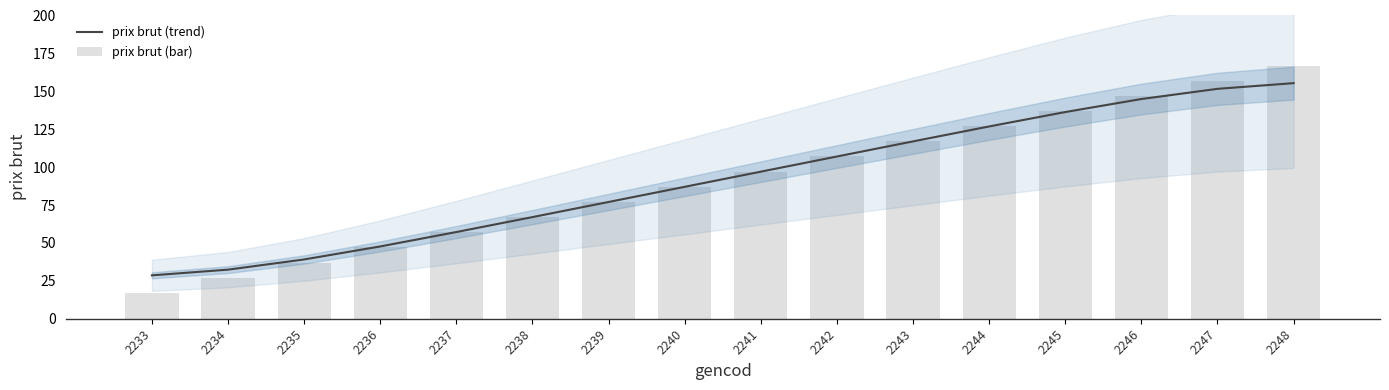

Is it true that prix brut (bar) equals 161.4 at 2243?

False